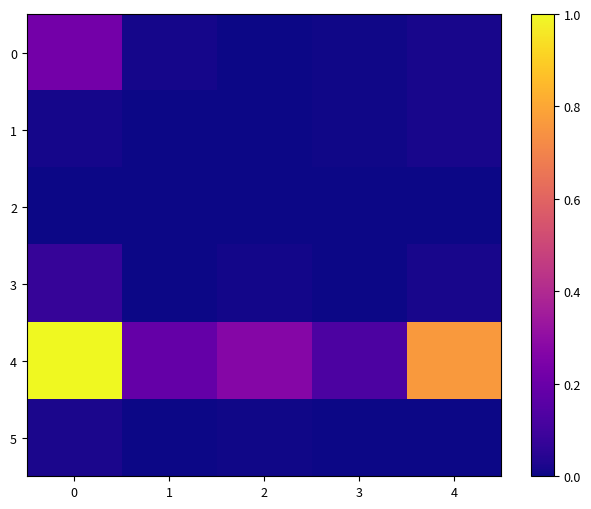

Count the number of data series in this chart.

6